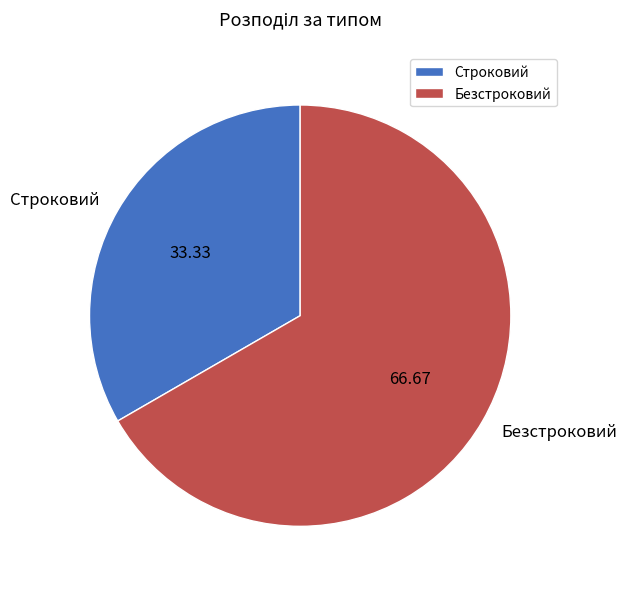

Which category has the smallest portion of the pie?

Строковий